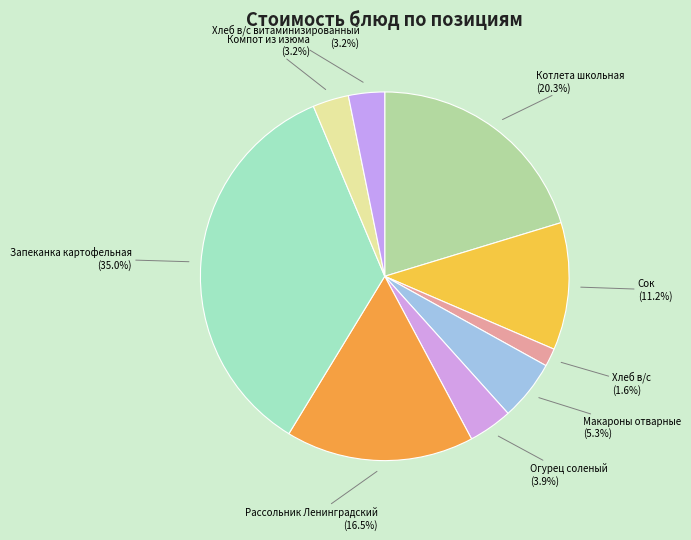

To the nearest percent, what is the difference between the Макароны отварные and Запеканка картофельная slice percentages?

30%